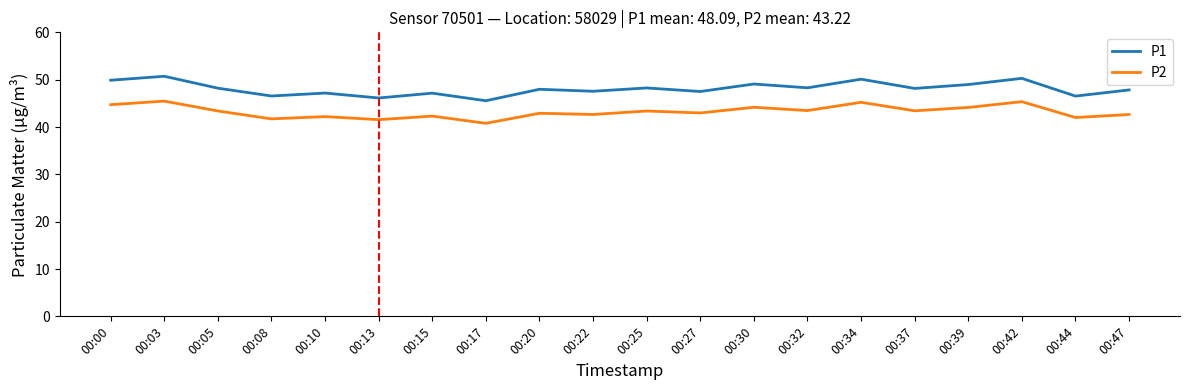

What is the average value of the P2 series?

43.2